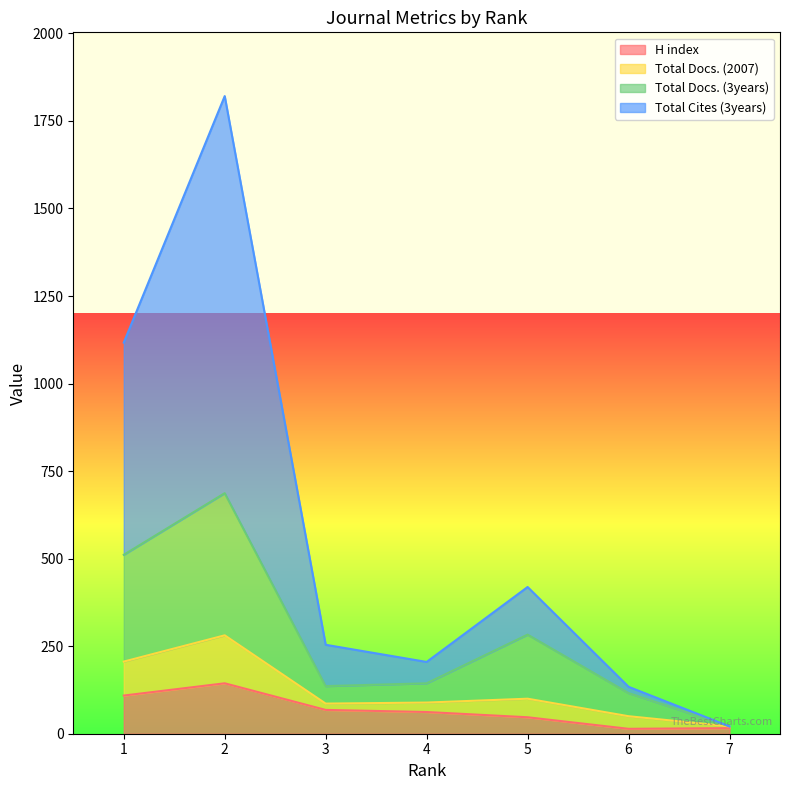

True or false: H index and Total Docs. (2007) cross at least once.

False